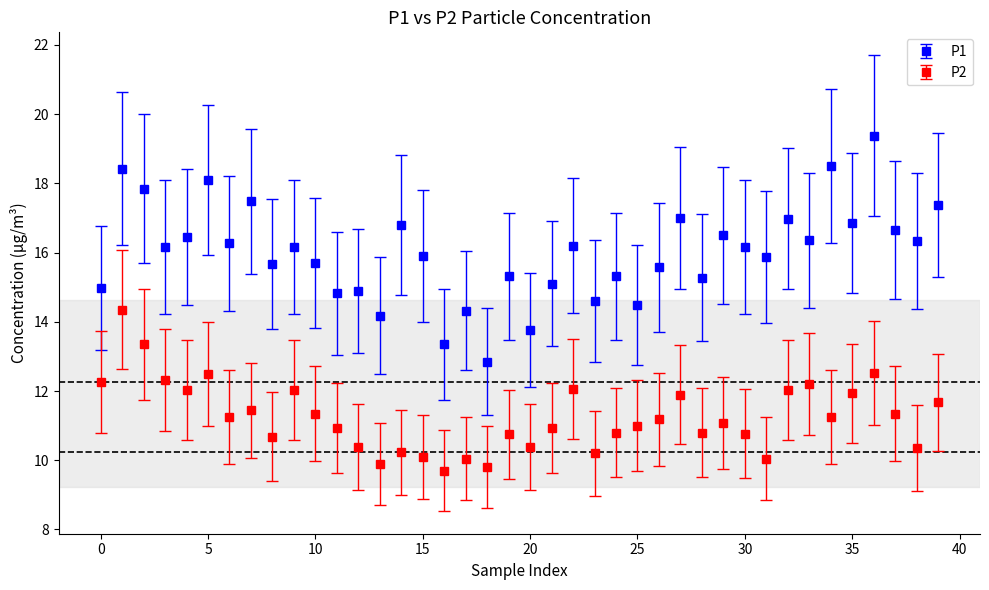

Which series has the largest total across all categories?

P1